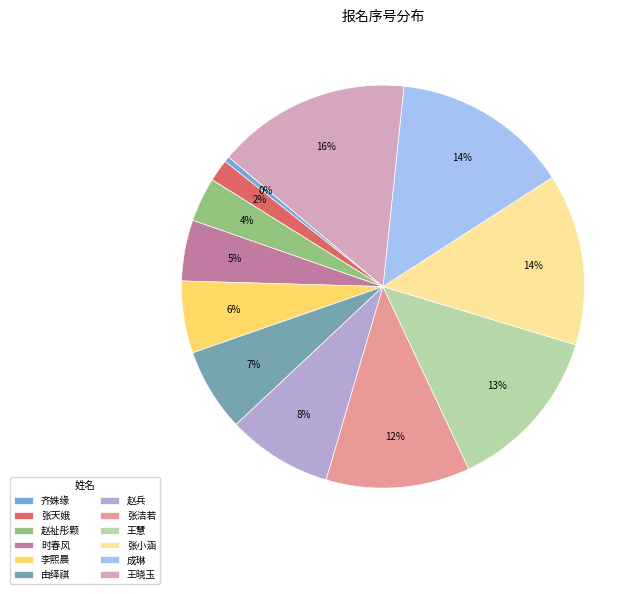

To the nearest percent, what is the combined percentage of 时春风 and 由绎祺?

12%